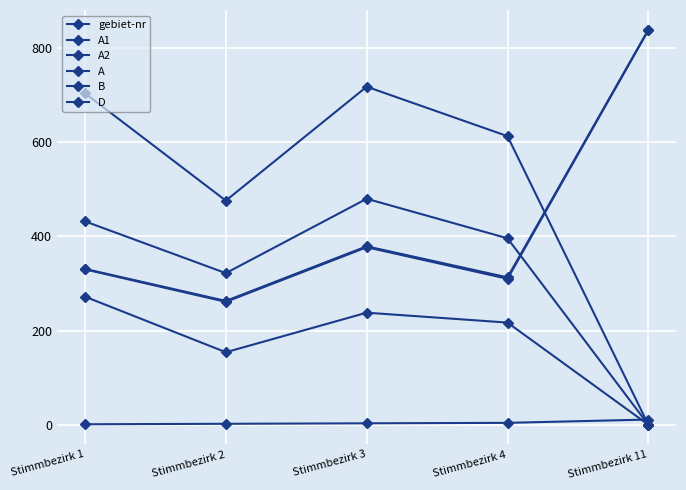

Rank the categories by B value from lowest to highest.

Stimmbezirk 2, Stimmbezirk 4, Stimmbezirk 1, Stimmbezirk 3, Stimmbezirk 11